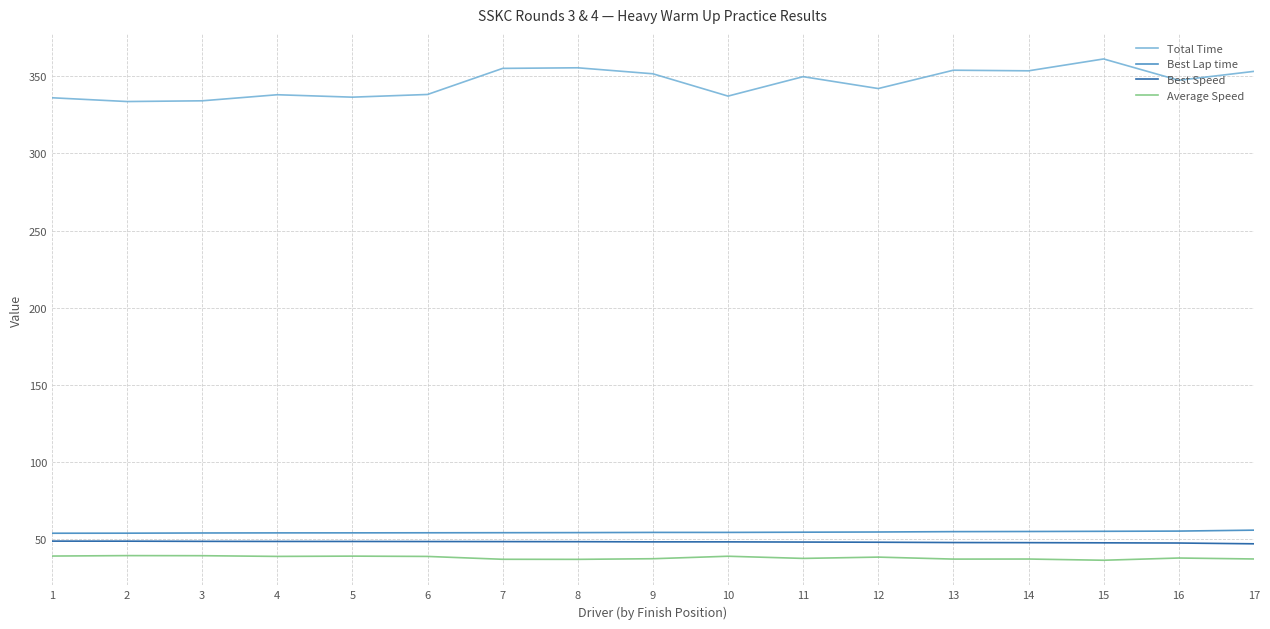

Which series has the largest total across all categories?

Total Time